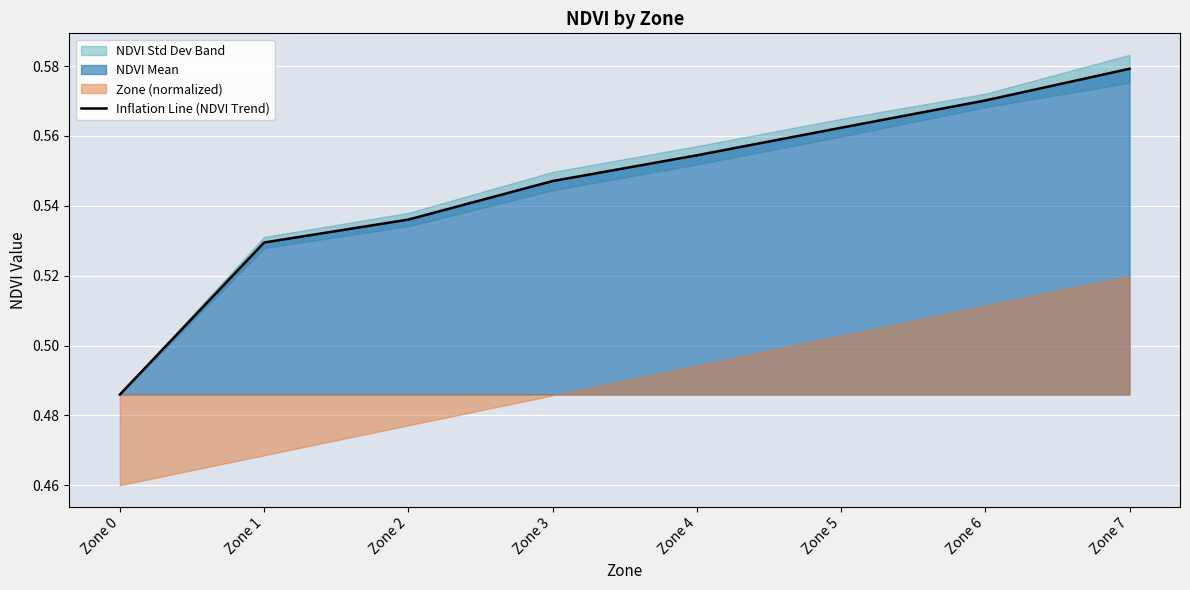

True or false: the data shows 0.7 at Zone 2.

False